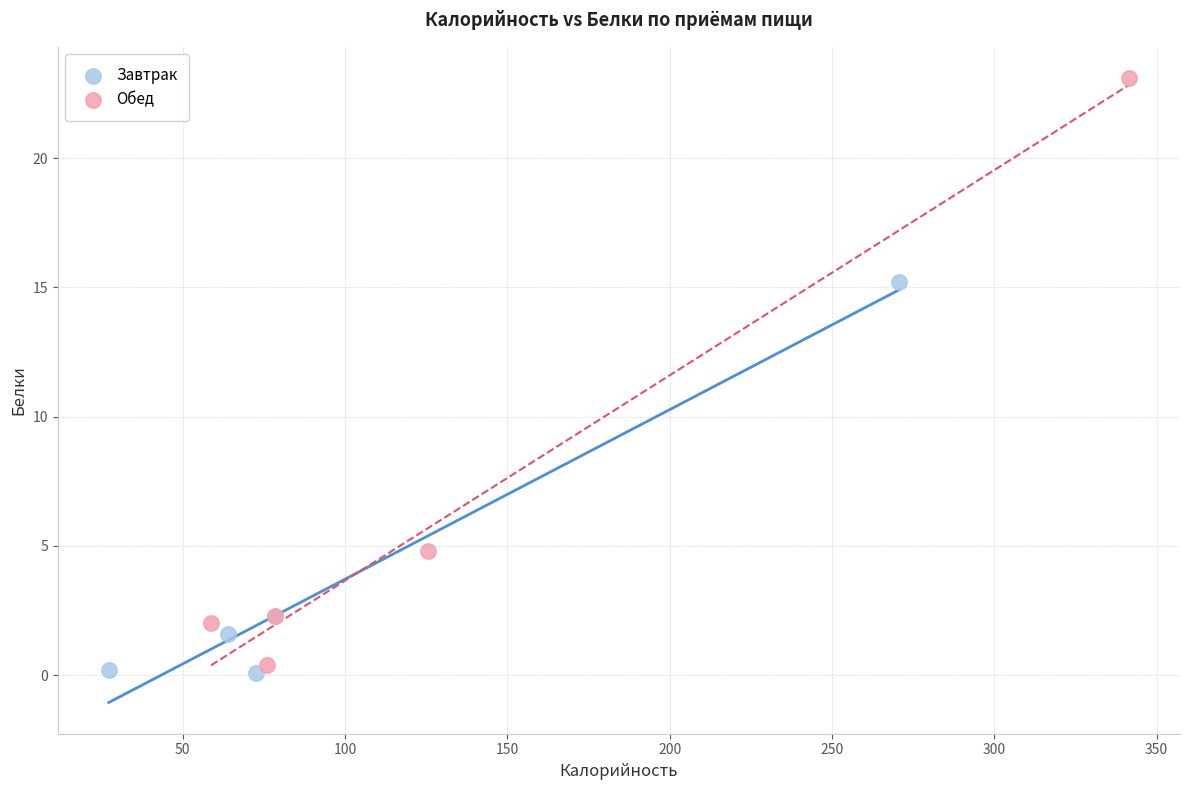

Which series has the largest Y range (max minus min)?

Обед